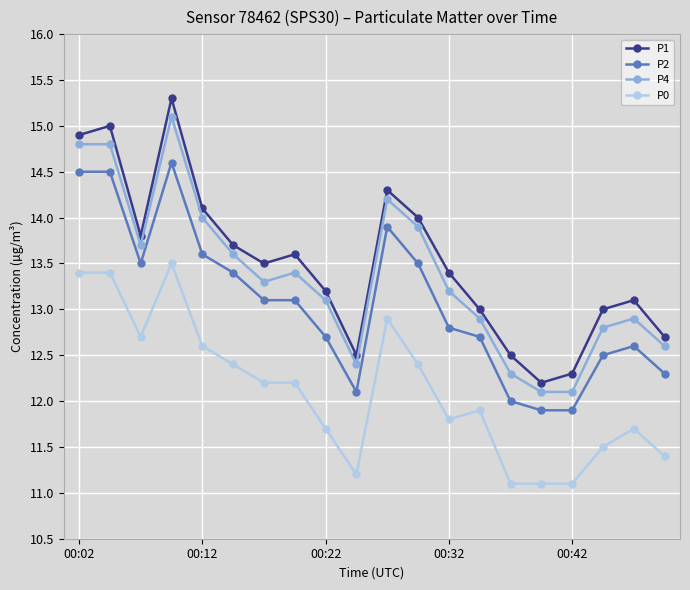

What is the value of the P0 point at the 6th from the left?

12.4